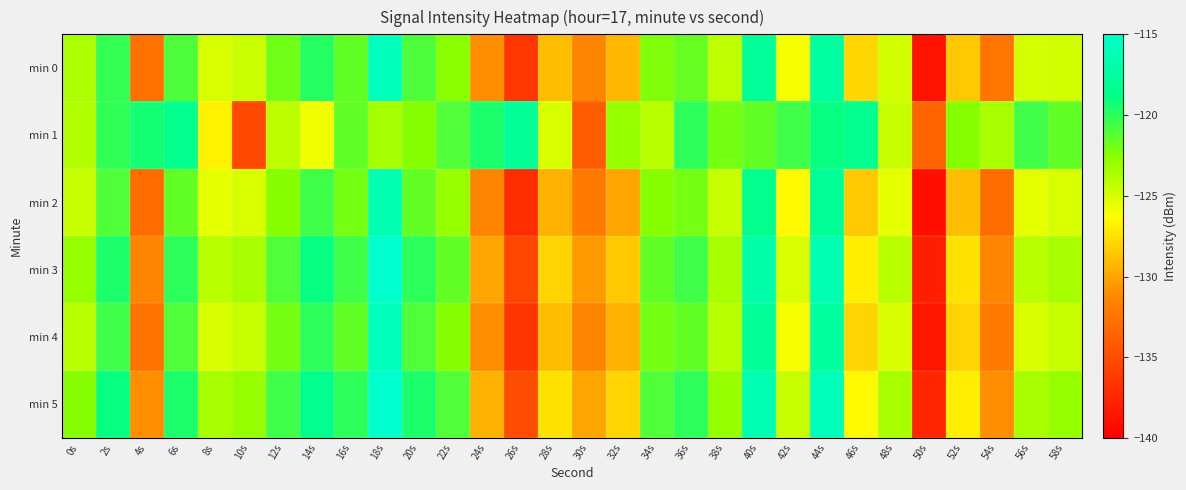

Reading left to right, what are all the values shown in this chart?

min 0: 0s=-123.6	2s=-120.2	4s=-132.7	6s=-120.9	8s=-125.0	10s=-124.7	12s=-121.9	14s=-119.8	16s=-121.5	18s=-116.0	20s=-120.9	22s=-122.6	24s=-131.0	26s=-136.4	28s=-129.0	30s=-131.5	32s=-129.2	34s=-122.3	36s=-121.6	38s=-124.2	40s=-117.9	42s=-126.0	44s=-117.4	46s=-127.9	48s=-124.8	50s=-138.7	52s=-128.5	54s=-132.4	56s=-124.9	58s=-124.8
min 1: 0s=-123.8	2s=-120.1	4s=-119.4	6s=-118.4	8s=-126.8	10s=-135.2	12s=-124.1	14s=-125.8	16s=-121.4	18s=-123.5	20s=-122.5	22s=-121.0	24s=-119.5	26s=-118.0	28s=-125.0	30s=-134.0	32s=-123.0	34s=-124.0	36s=-120.0	38s=-122.0	40s=-121.5	42s=-120.5	44s=-119.0	46s=-118.5	48s=-124.5	50s=-133.5	52s=-122.5	54s=-123.5	56s=-120.5	58s=-121.5
min 2: 0s=-124.5	2s=-121.0	4s=-133.0	6s=-121.5	8s=-125.5	10s=-125.0	12s=-122.5	14s=-120.5	16s=-122.0	18s=-116.5	20s=-121.5	22s=-123.0	24s=-131.5	26s=-137.0	28s=-129.5	30s=-132.0	32s=-130.0	34s=-122.5	36s=-122.0	38s=-124.5	40s=-118.5	42s=-126.5	44s=-118.0	46s=-128.5	48s=-125.5	50s=-139.0	52s=-129.0	54s=-133.0	56s=-125.5	58s=-125.0
min 3: 0s=-123.0	2s=-119.5	4s=-131.5	6s=-120.0	8s=-124.0	10s=-123.5	12s=-121.0	14s=-119.0	16s=-120.5	18s=-115.0	20s=-120.0	22s=-121.5	24s=-130.0	26s=-135.5	28s=-128.0	30s=-130.5	32s=-128.5	34s=-121.5	36s=-120.5	38s=-123.5	40s=-117.0	42s=-125.0	44s=-116.5	46s=-127.0	48s=-124.0	50s=-138.0	52s=-127.5	54s=-131.5	56s=-124.0	58s=-123.5
min 4: 0s=-124.0	2s=-120.5	4s=-132.5	6s=-121.0	8s=-125.0	10s=-124.5	12s=-122.0	14s=-120.0	16s=-121.5	18s=-116.0	20s=-121.0	22s=-122.5	24s=-131.0	26s=-136.5	28s=-129.0	30s=-131.5	32s=-129.5	34s=-122.0	36s=-121.5	38s=-124.0	40s=-118.0	42s=-126.0	44s=-117.5	46s=-128.0	48s=-125.0	50s=-138.5	52s=-128.0	54s=-132.0	56s=-125.0	58s=-124.5
min 5: 0s=-122.5	2s=-119.0	4s=-131.0	6s=-119.5	8s=-123.5	10s=-123.0	12s=-120.5	14s=-118.5	16s=-120.0	18s=-114.5	20s=-119.5	22s=-121.0	24s=-129.5	26s=-135.0	28s=-127.5	30s=-130.0	32s=-128.0	34s=-121.0	36s=-120.0	38s=-123.0	40s=-116.5	42s=-124.5	44s=-116.0	46s=-126.5	48s=-123.5	50s=-137.5	52s=-127.0	54s=-131.0	56s=-123.5	58s=-123.0